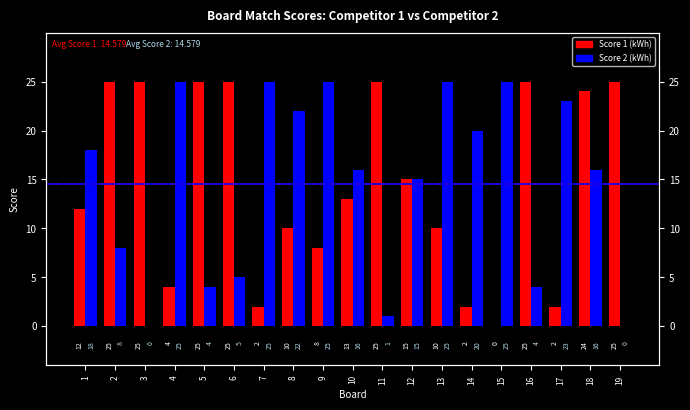

Which series has the largest total across all categories?

Score 1